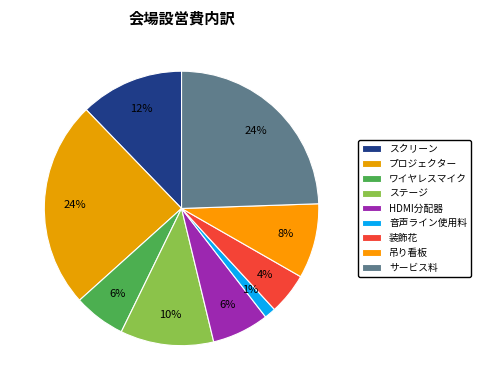

Is it true that 音声ライン使用料 is 11% of the pie?

False